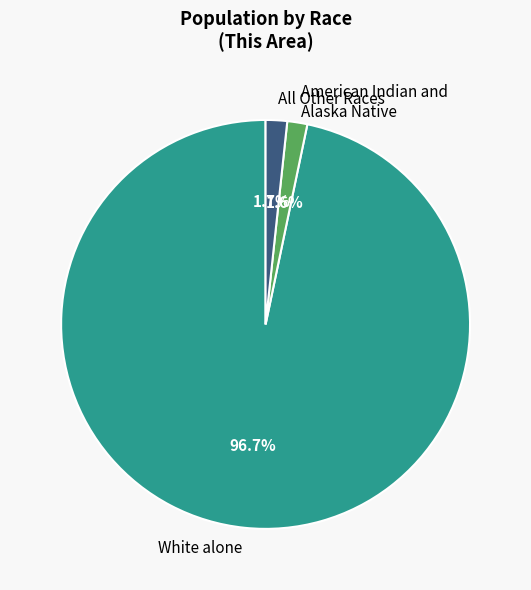

Is there a majority slice in this chart?

Yes